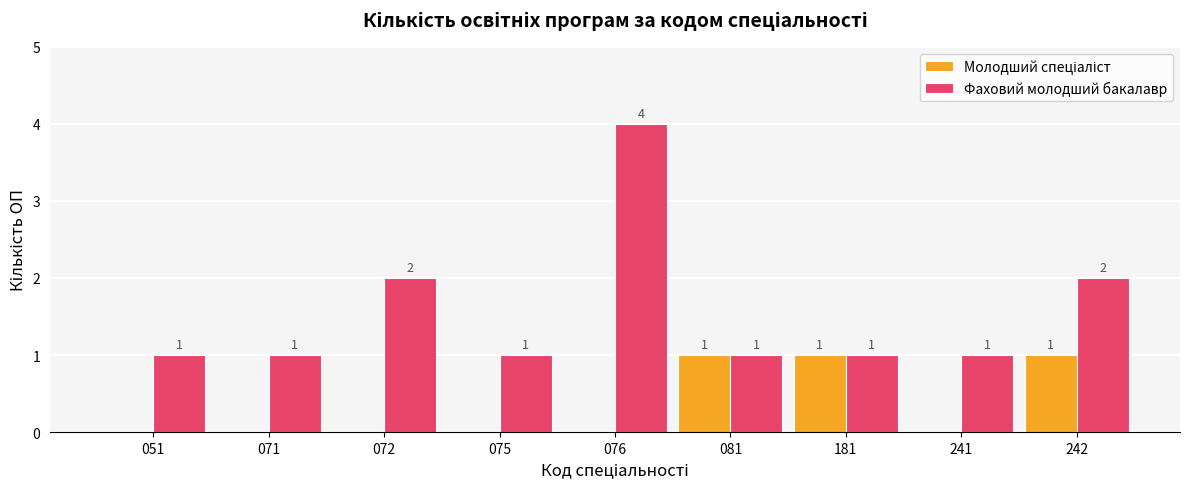

How many groups of bars are there?

9